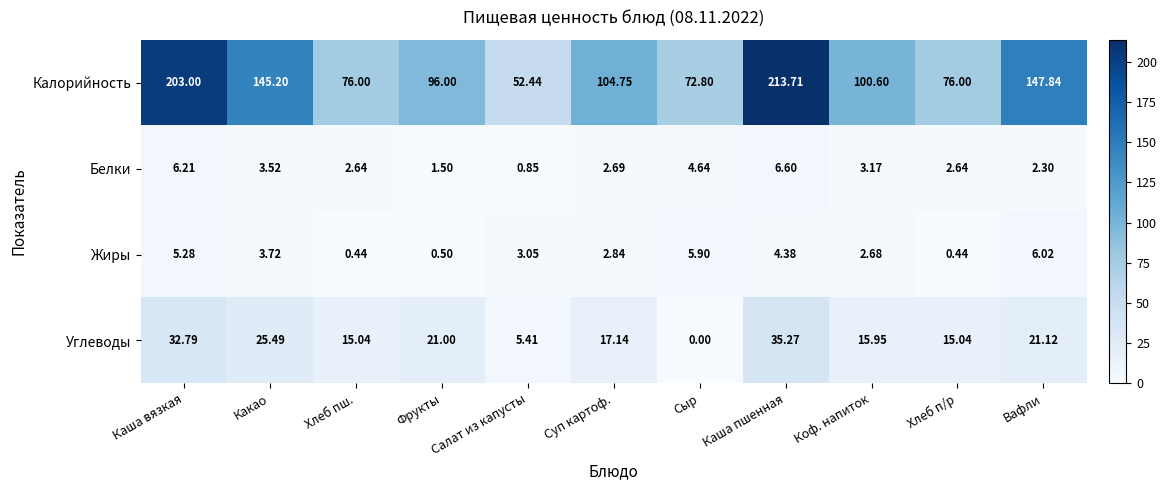

Which category has the highest value in the Белки series?

Каша пшенная